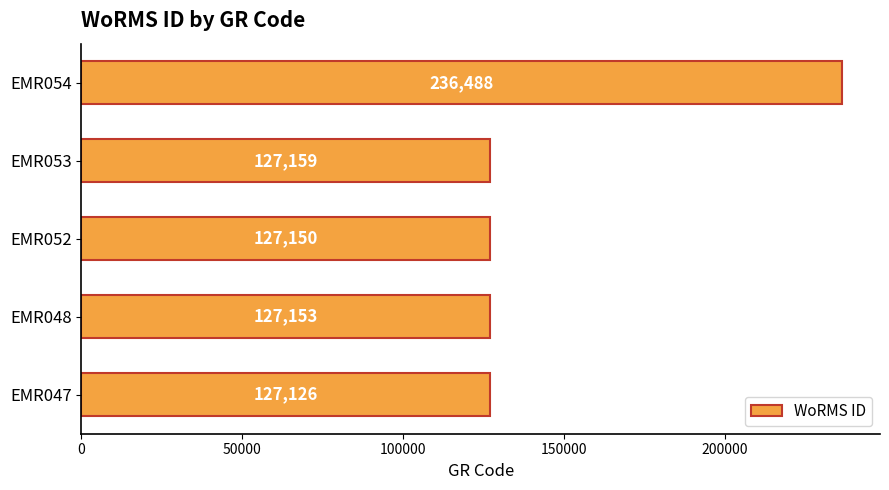

Where is the data nearest to the value 181807?

EMR053